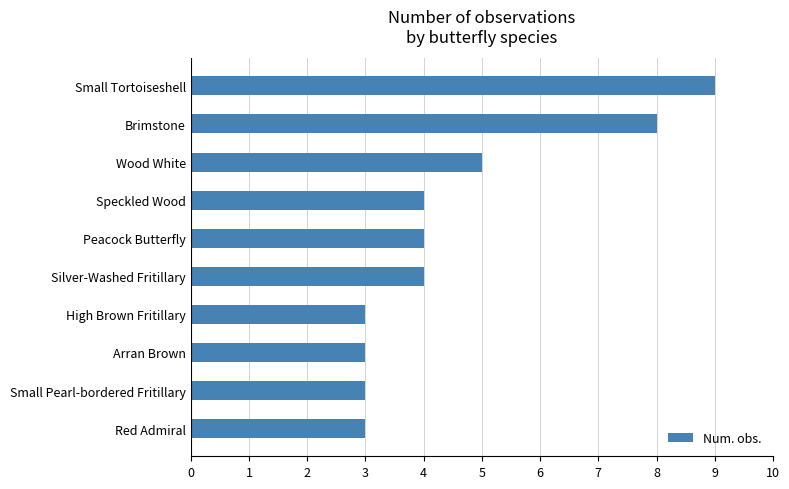

Read the value at Speckled Wood.

4